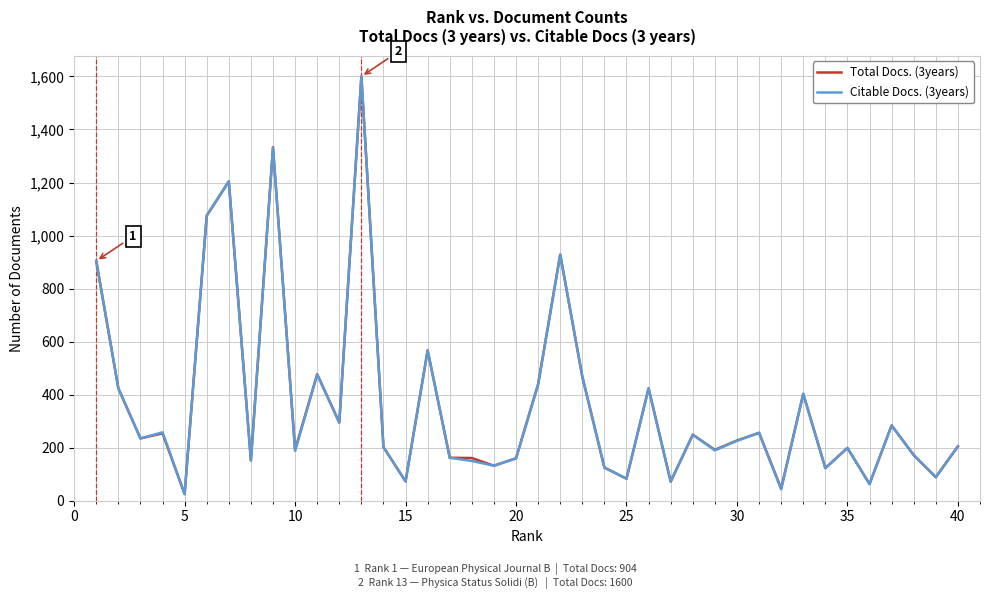

What is the greatest value displayed?

1600